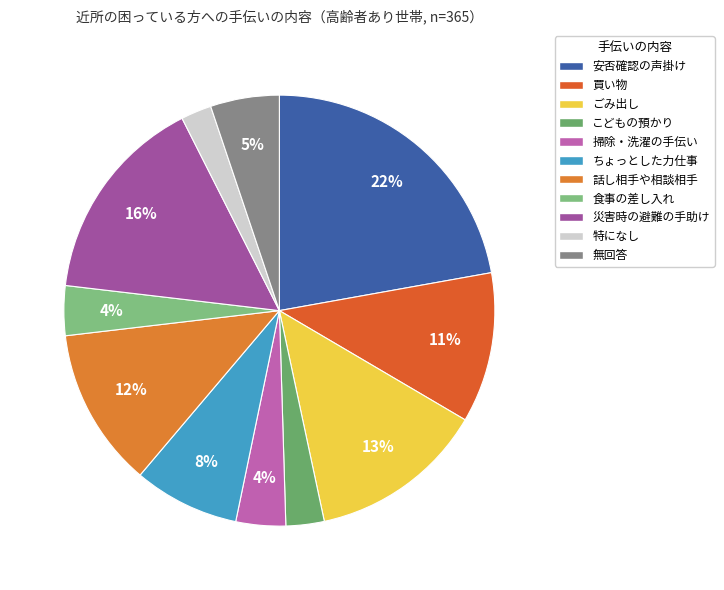

Which category has the biggest portion of the pie?

安否確認の声掛け